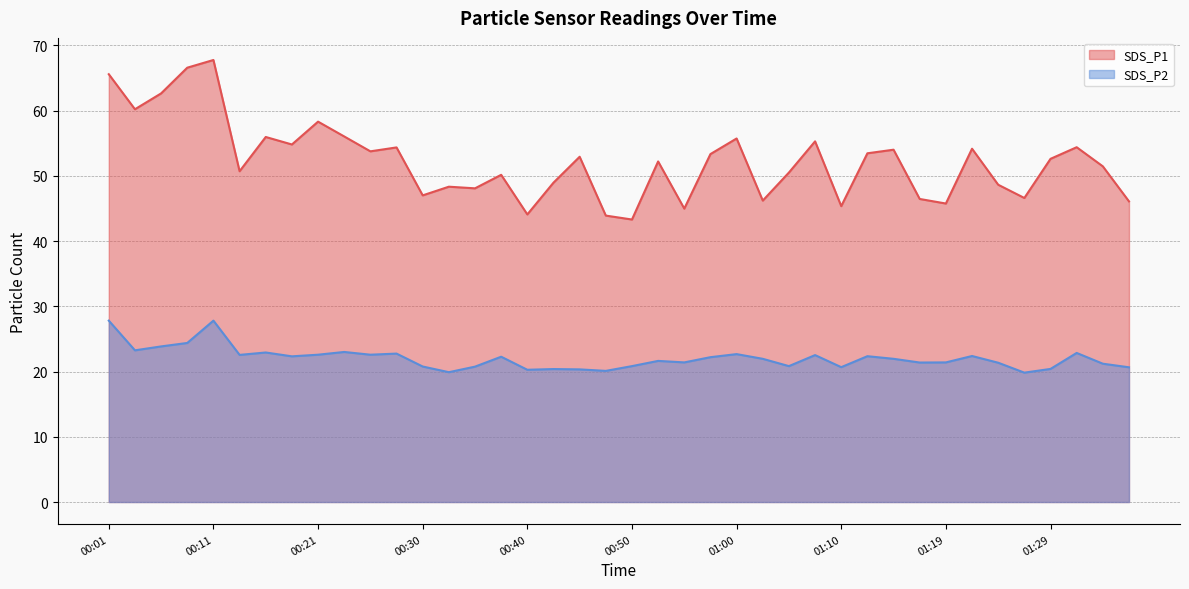

How many series are shown in this chart?

2